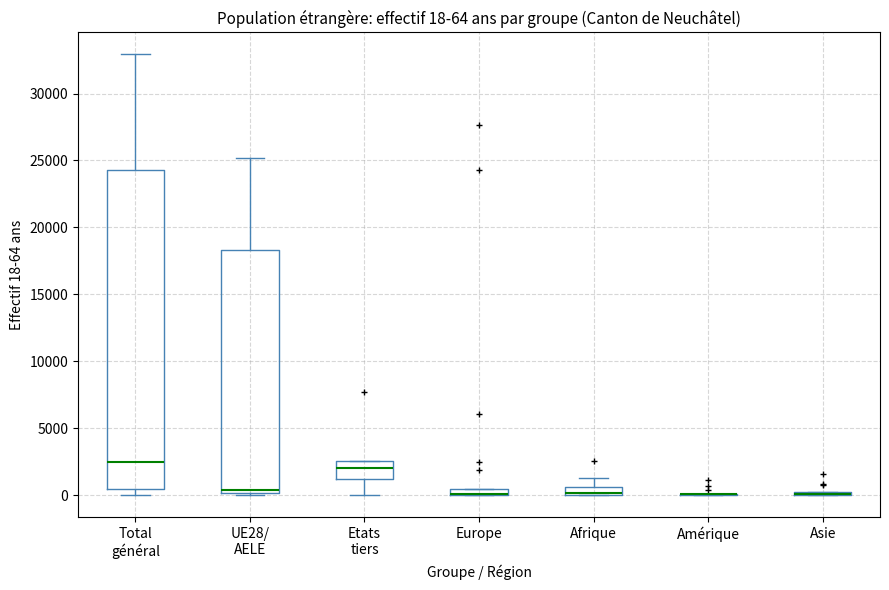

Comparing the boxes themselves (not the whiskers), which one is the tallest?

Total général